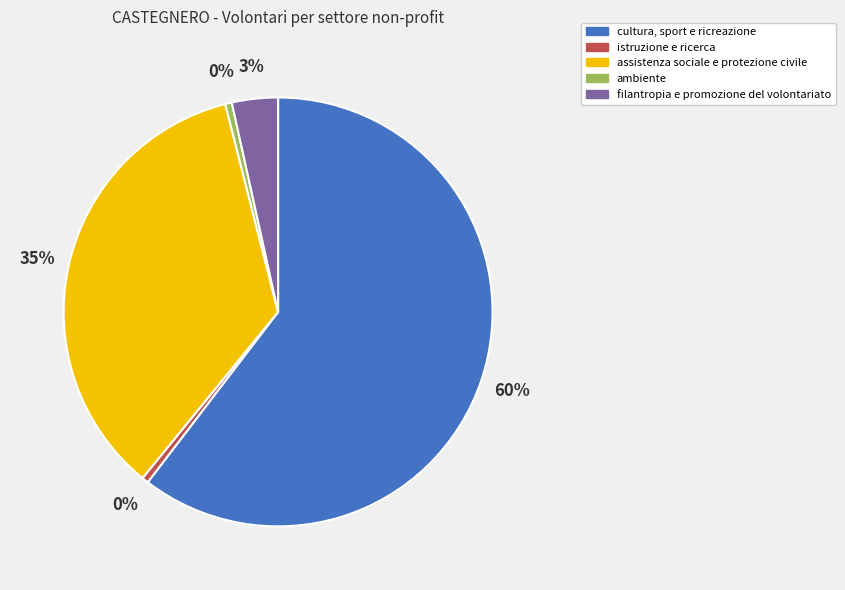

Which category has the biggest portion of the pie?

cultura, sport e ricreazione